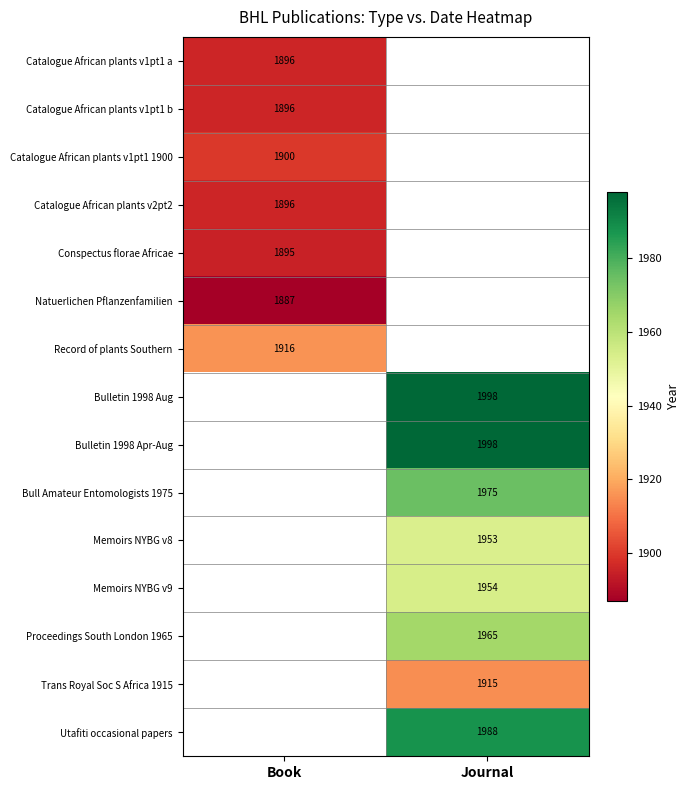

The Proceedings South London 1965 series shows 1965 at Journal. True or false?

True